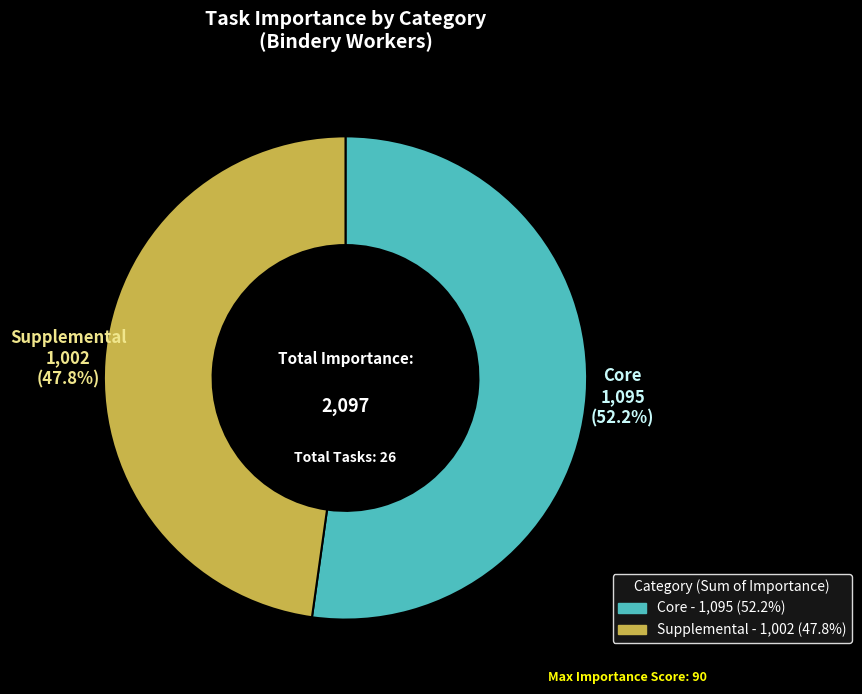

Combined, do Core and Supplemental account for over 50%?

Yes